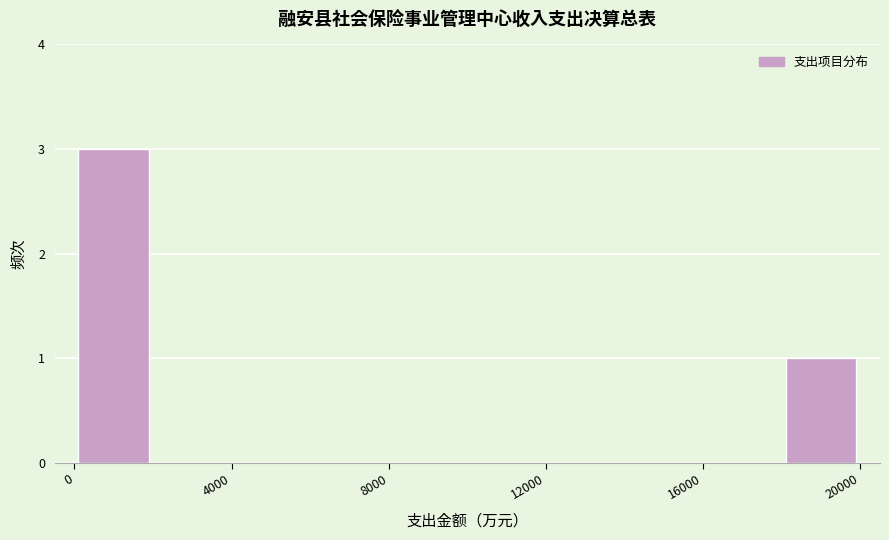

Reading left to right, list every bar in this chart as the range it spans on the x-axis followed by its height. The values are not printed on the chart, so give them approximately, as read against the axis.

0 to 2000: 3
2000 to 4000: 0
4000 to 6000: 0
6000 to 8000: 0
8000 to 10000: 0
10000 to 12000: 0
12000 to 14000: 0
14000 to 16000: 0
16000 to 18000: 0
18000 to 20000: 1